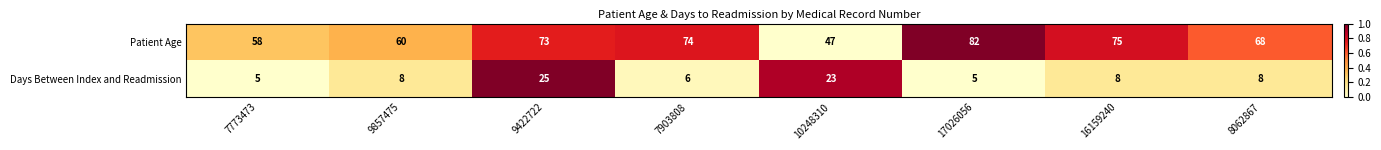

Reading left to right, extract all data points from this chart.

Patient Age: 58	60	73	74	47	82	75	68
Days Between Index and Readmission: 5	8	25	6	23	5	8	8